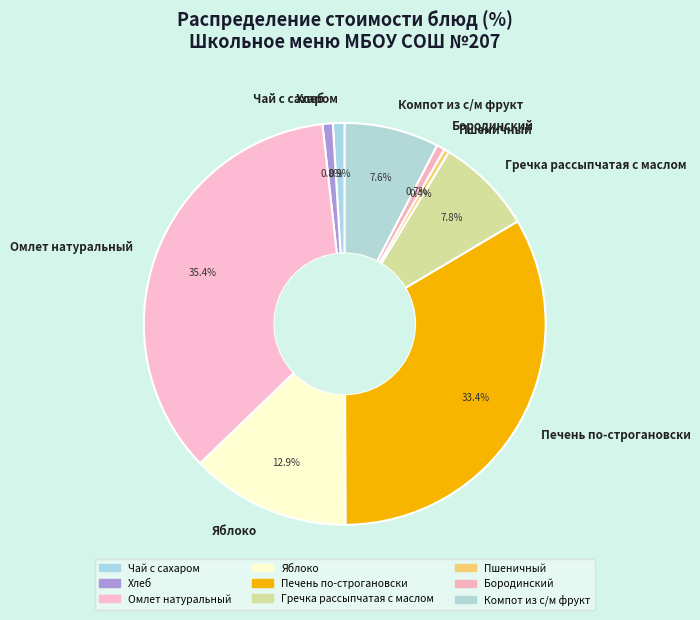

Count the number of slices in the pie.

9